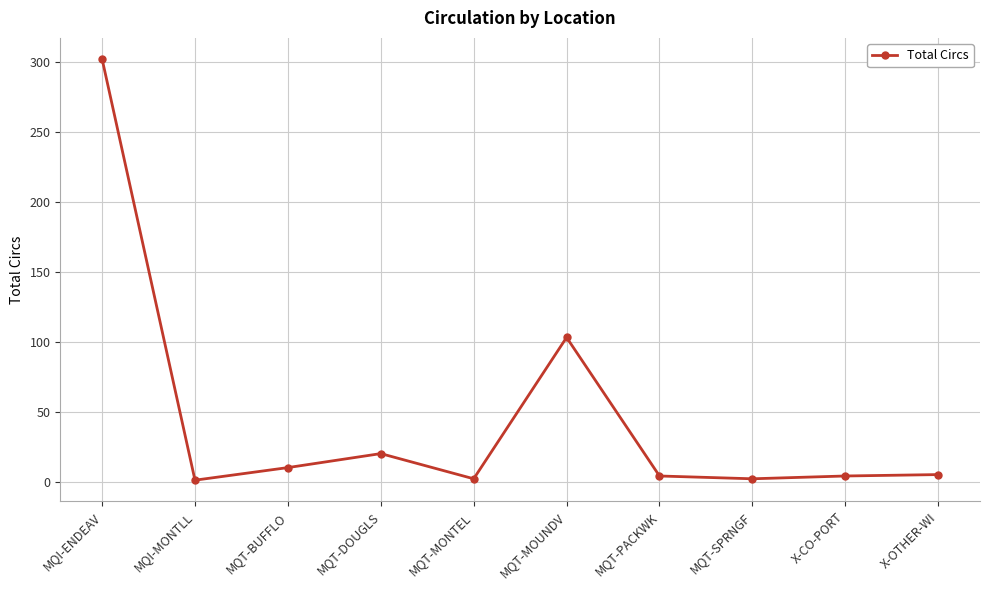

How many data points does each series have?

10